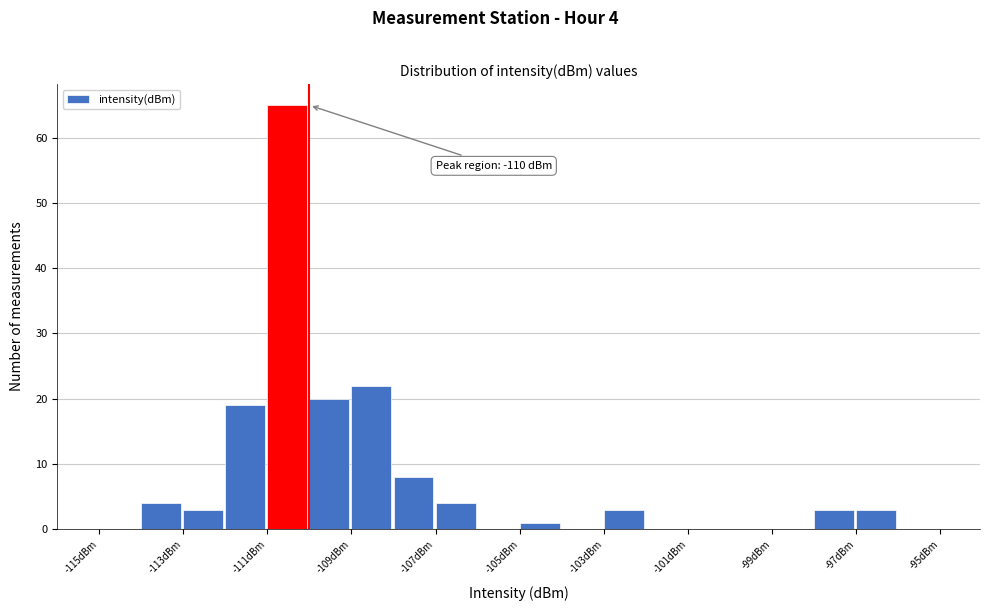

Which range on the x-axis has the tallest bar?

-111 to -110